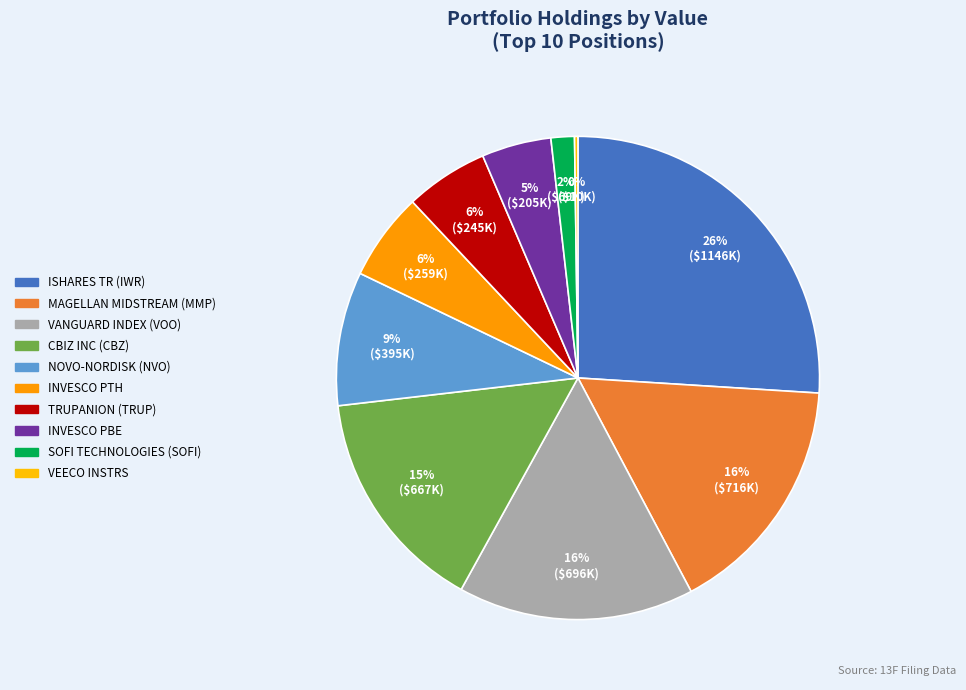

Which category has the smallest portion of the pie?

VEECO INSTRS INC DEL